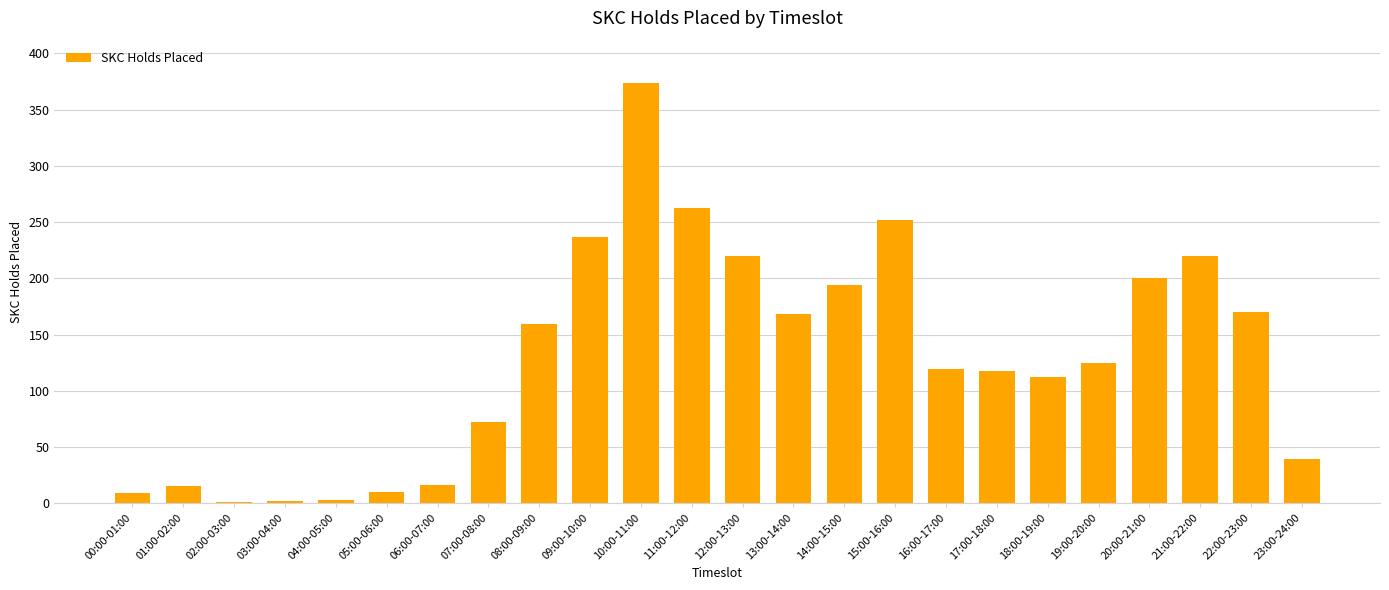

Between 15:00-16:00 and 04:00-05:00, which is larger?

15:00-16:00